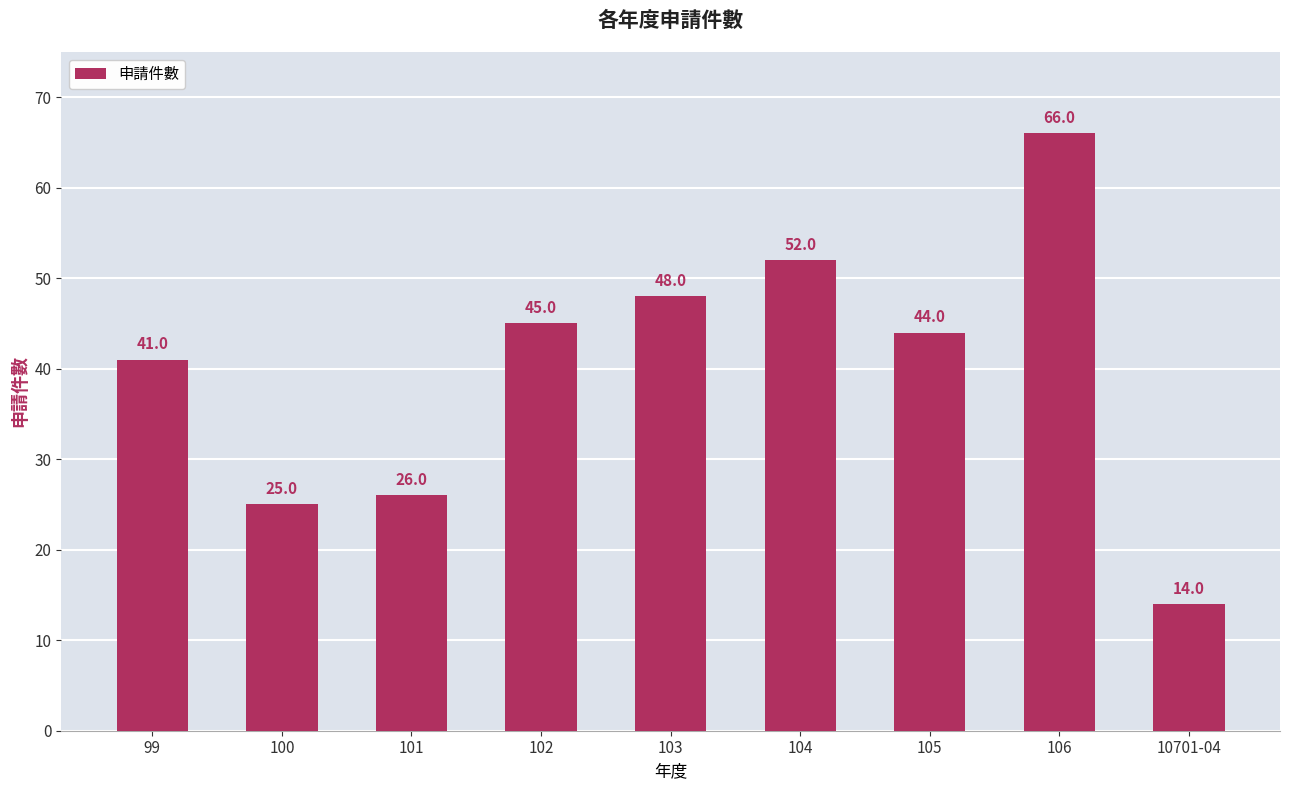

What is the change in value from 104 to 105?

-8